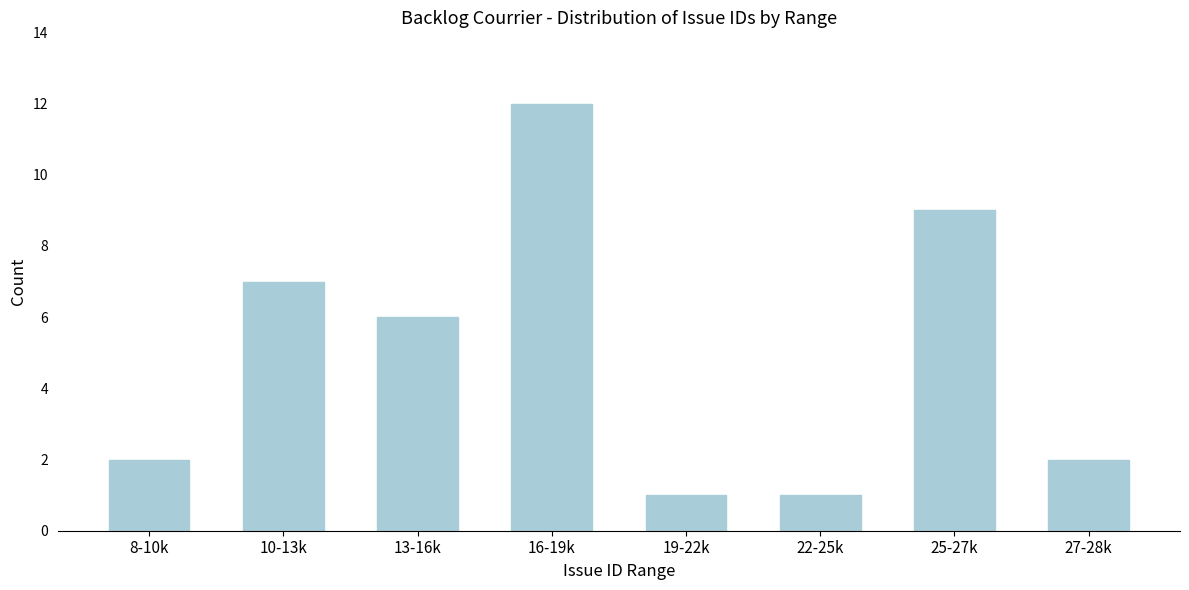

Reading left to right, list all the values displayed in this chart.

2	7	6	12	1	1	9	2